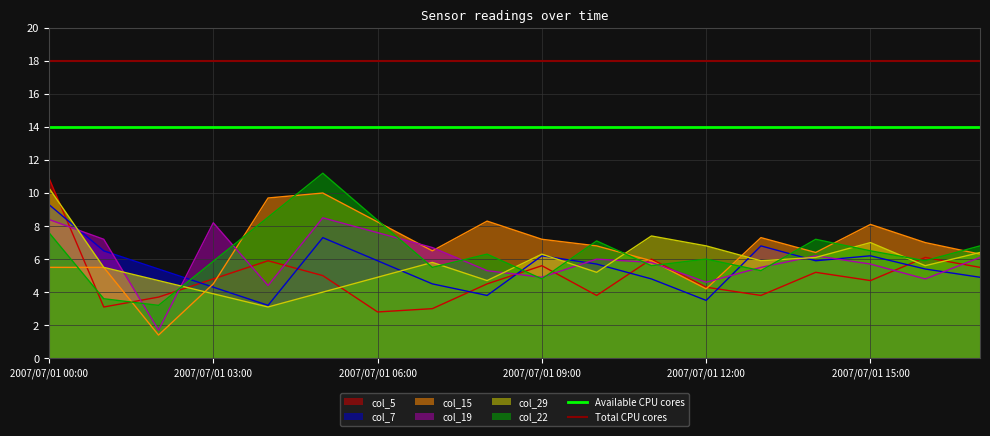

At which label does col_7 reach its peak?

2007/07/01 00:00